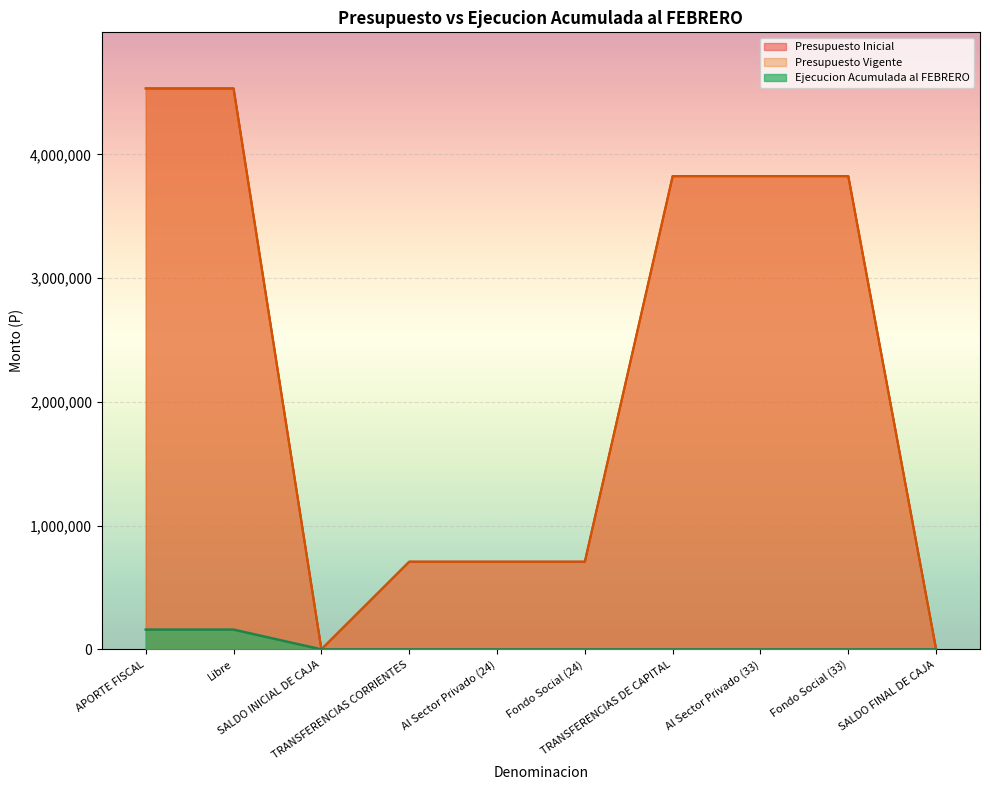

True or false: Ejecucion Acumulada al FEBRERO and Presupuesto Vigente cross at least once.

False